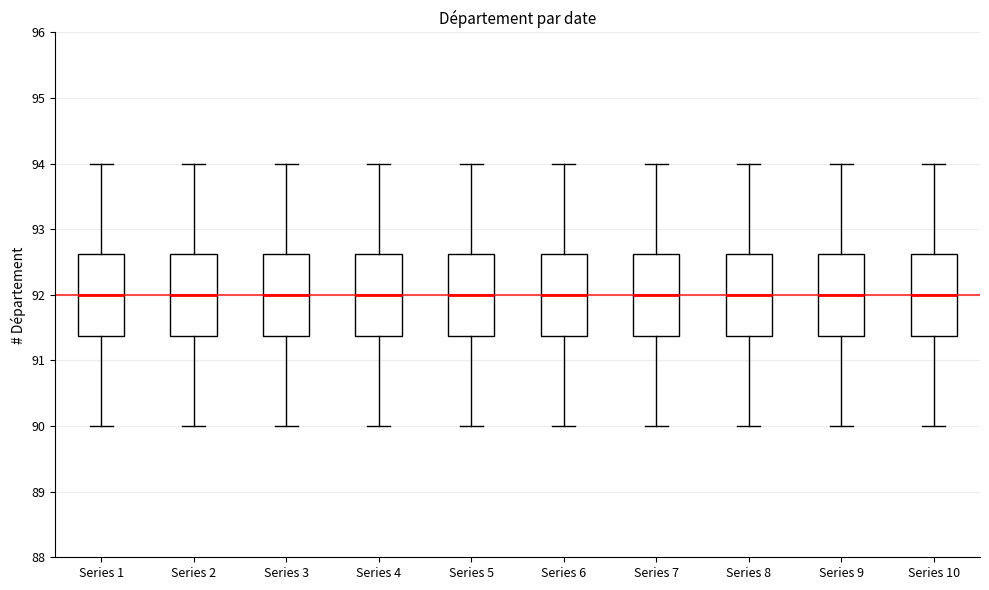

Where does the lower whisker of the box for Series 8 end on the y-axis? The values are not printed on the chart, so give them approximately, as read against the axis.

90.0